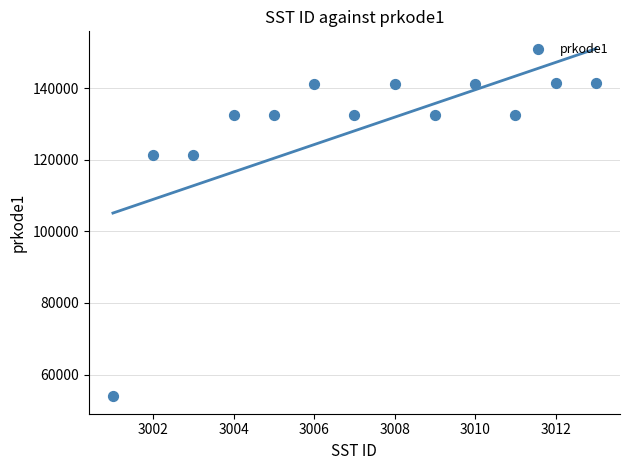

What is the range of Y values (max minus min)?

87632